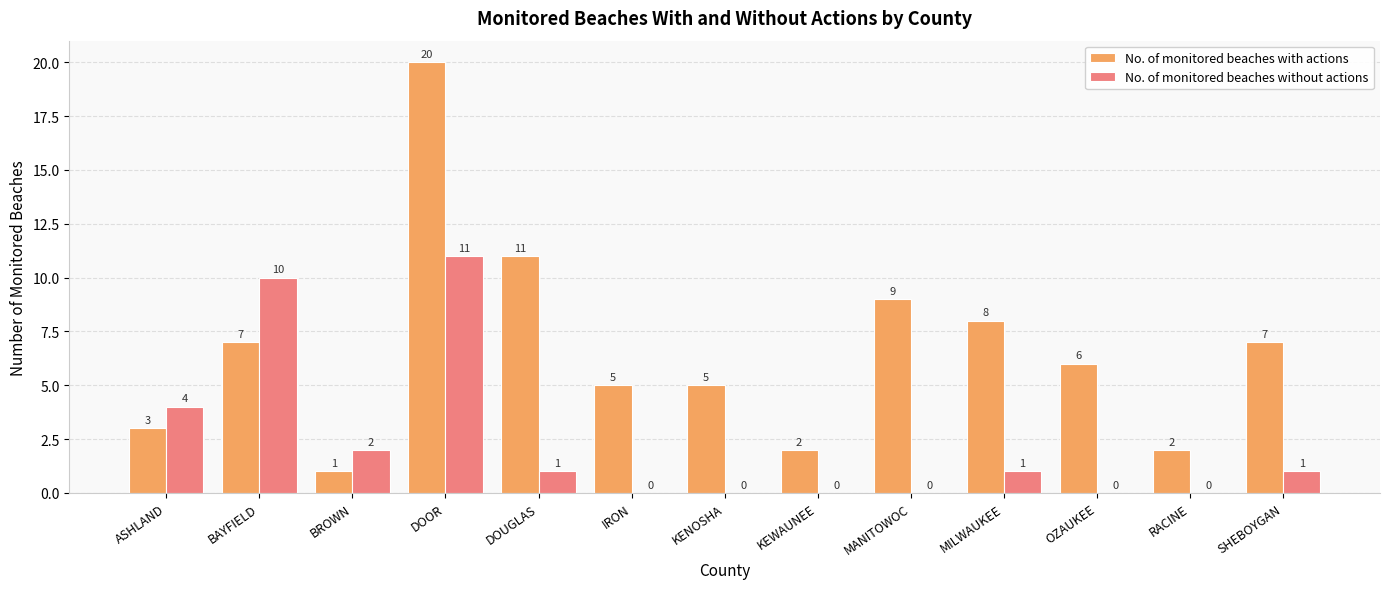

Where does the No. of monitored beaches without actions series first go above 1?

ASHLAND